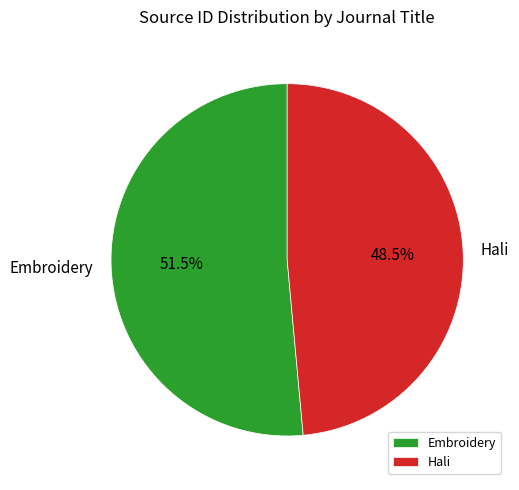

To the nearest percent, what is the average slice percentage?

50%